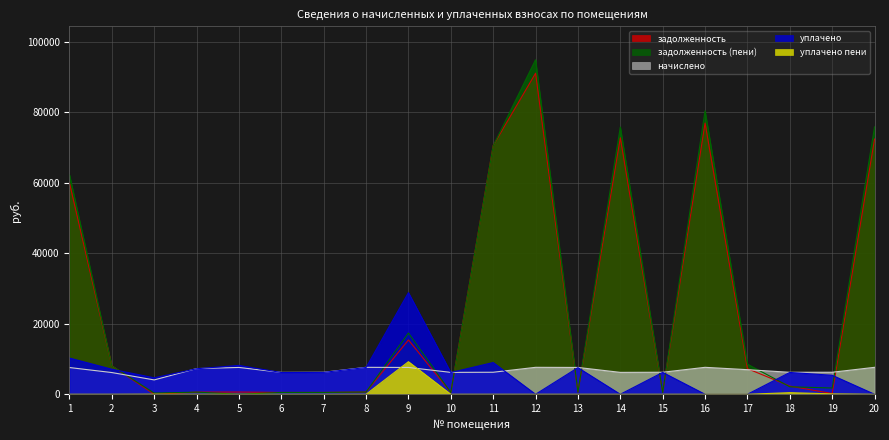

In задолженность, how many points are higher than both neighbors (excluding endpoints)?

5